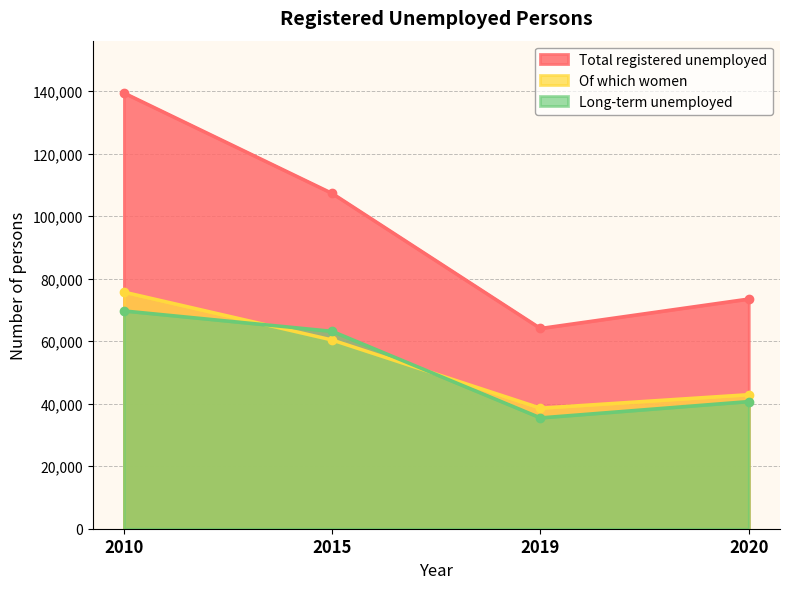

What is the maximum value shown in the chart?

139401